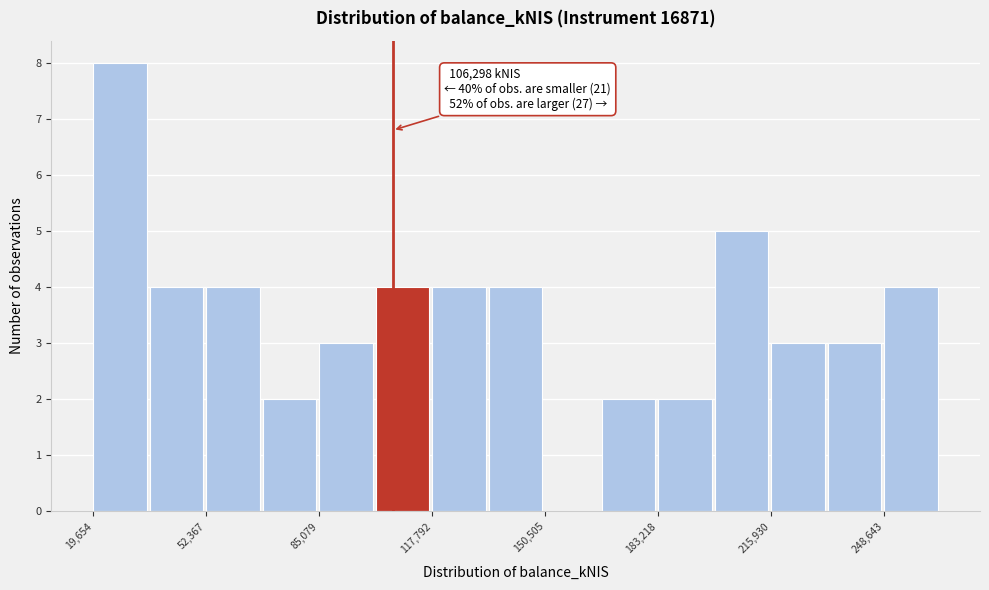

Read against the x-axis, roughly where is the centre of the tallest bar?

25000